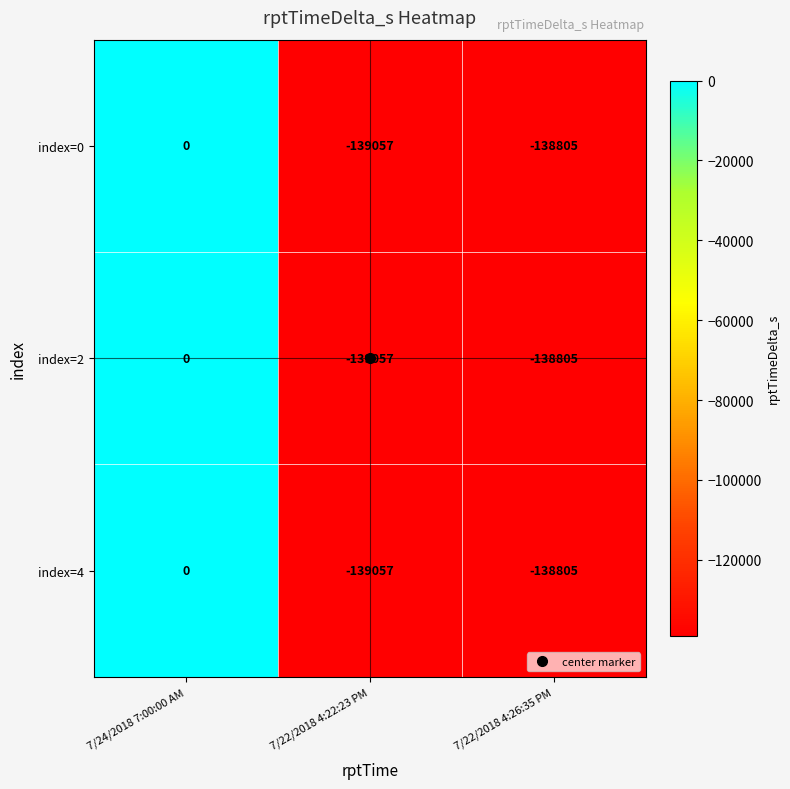

Which category has the lowest value in the index=0 series?

7/22/2018 4:22:23 PM